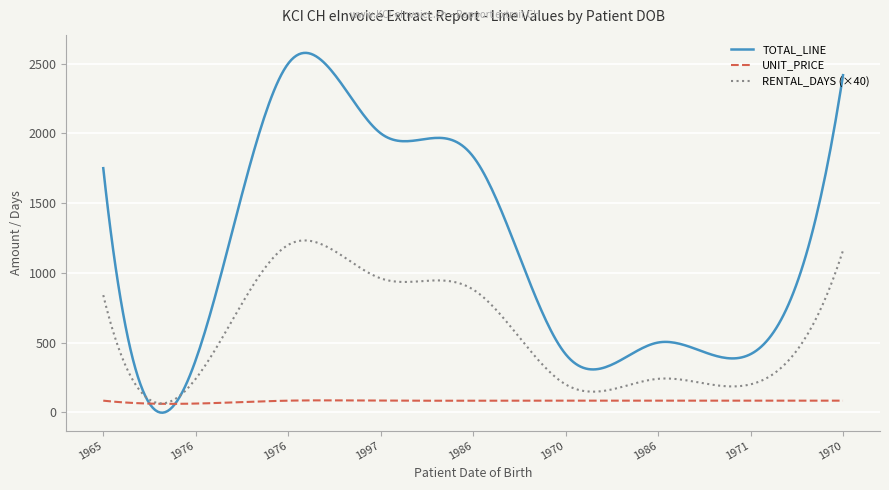

What is the maximum value shown in the chart?

2576.8